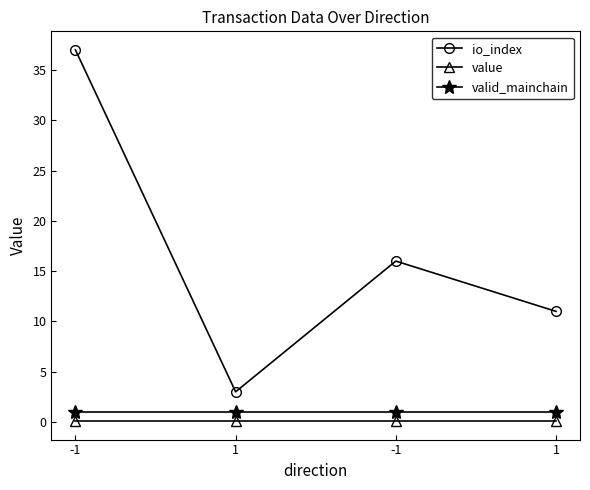

How many distinct data groups are displayed?

3